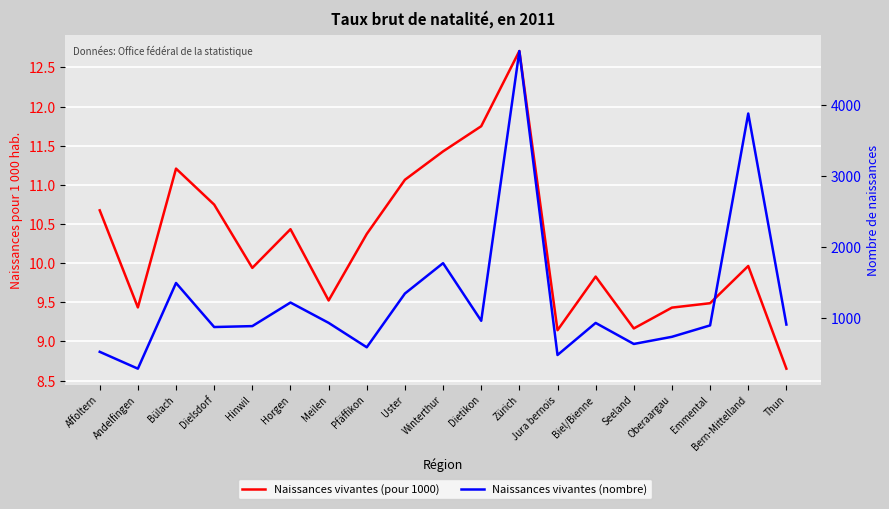

What are all the series names shown in the legend?

Naissances vivantes (pour 1000), Naissances vivantes (nombre)